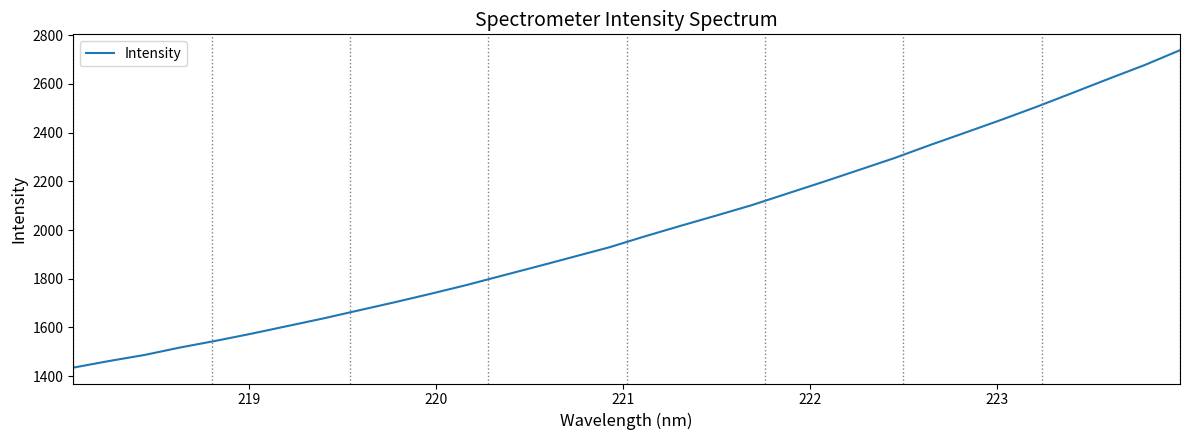

What is the maximum value shown in the chart?

2738.5